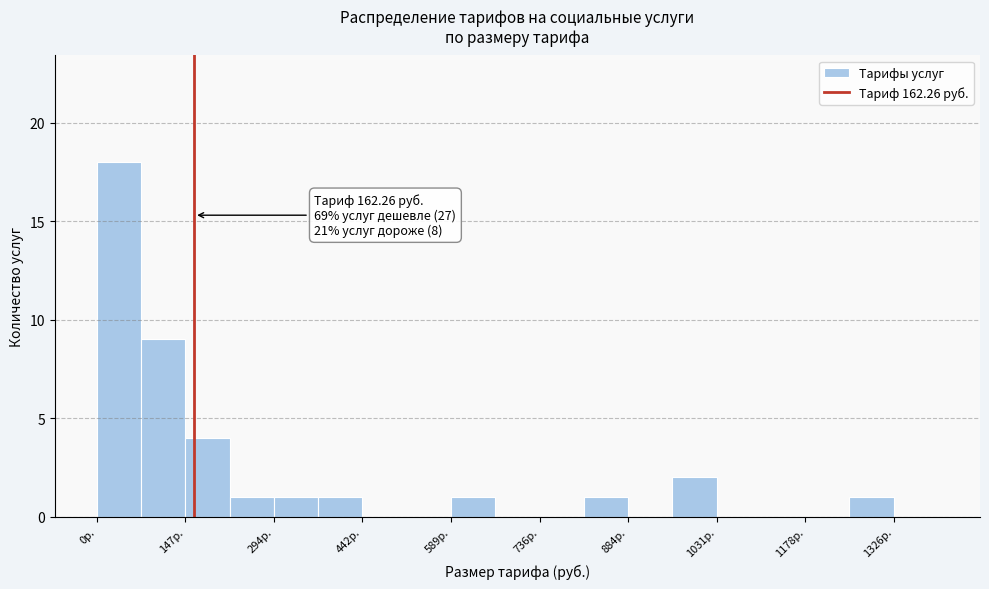

Around what value on the x-axis is the tallest bar? Give the approximate position of its centre, as read against the axis.

40